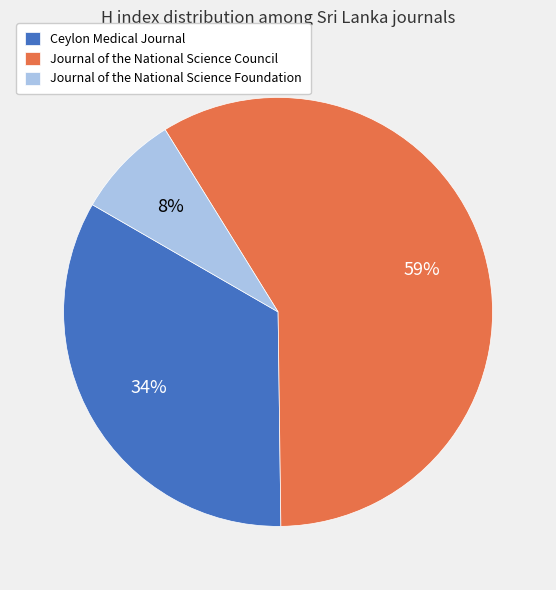

Does any single category account for the majority?

Yes